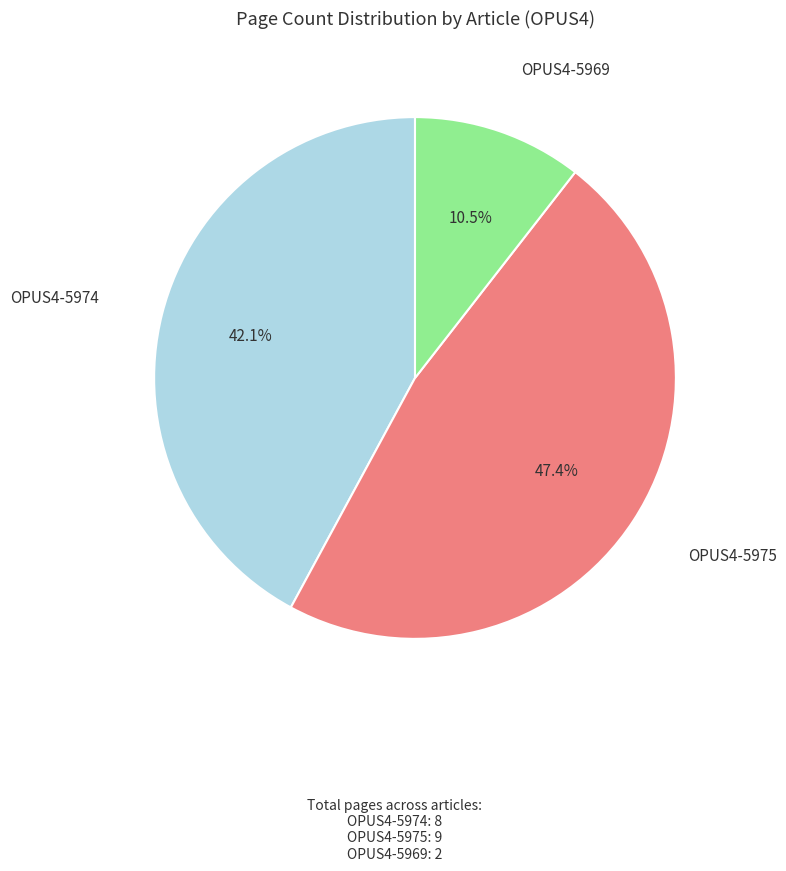

What percentage is the OPUS4-5975 slice, to the nearest percent?

47%